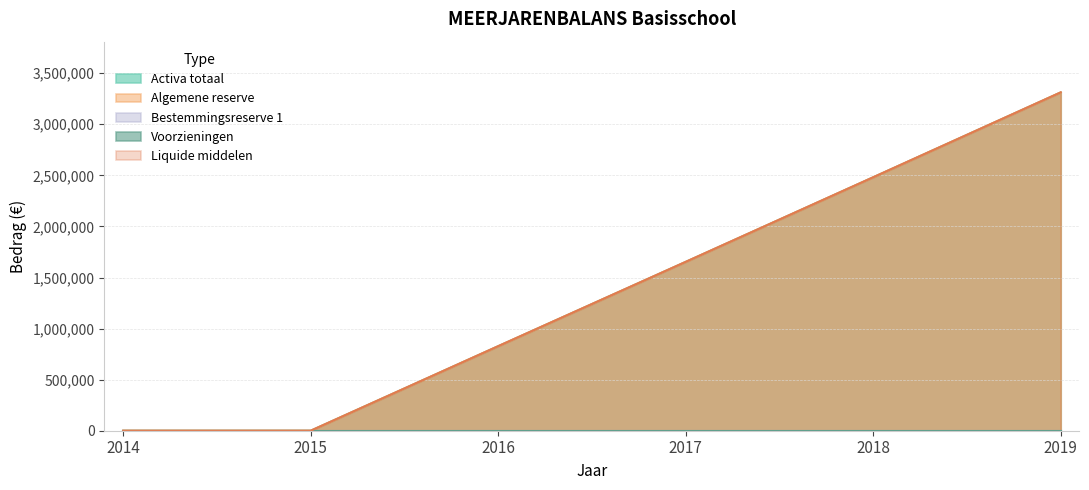

True or false: Liquide middelen and Algemene reserve intersect in this chart.

False